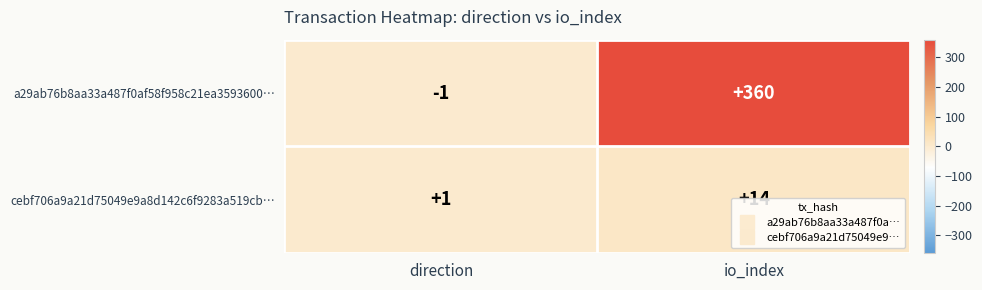

List the series in order of their peak value, highest first.

a29ab76b8aa33a487f0af58f958c21ea3593600…, cebf706a9a21d75049e9a8d142c6f9283a519cb…